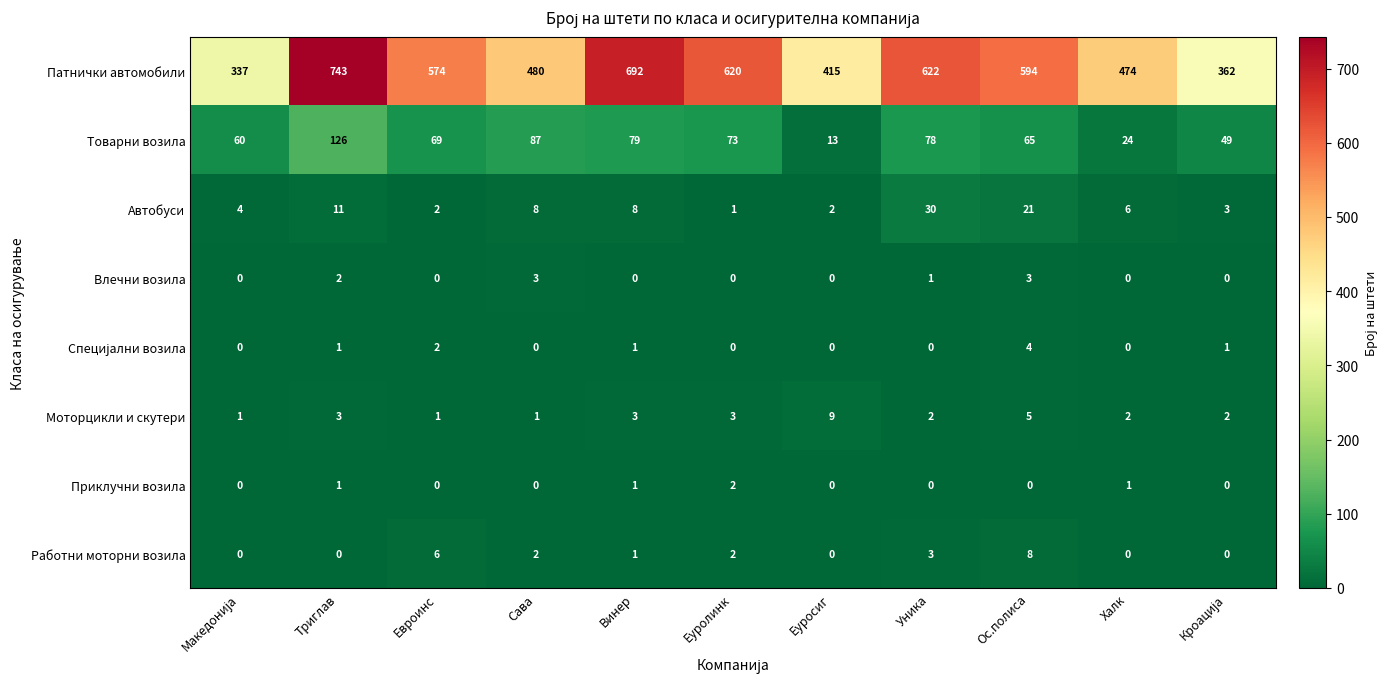

What is the difference between the second highest and second lowest values in the Автобуси series?

19